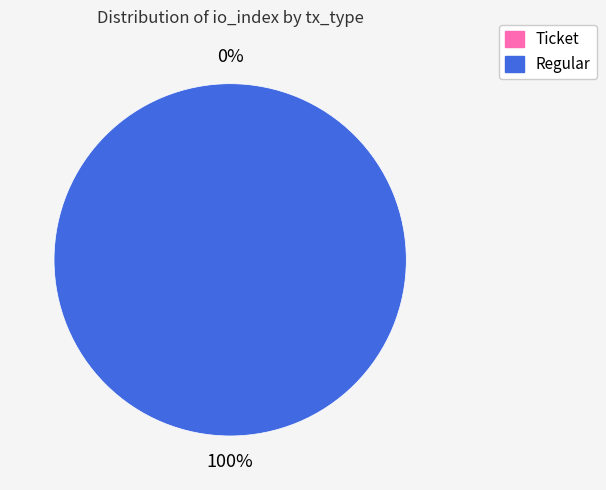

How many slices are in this pie chart?

2